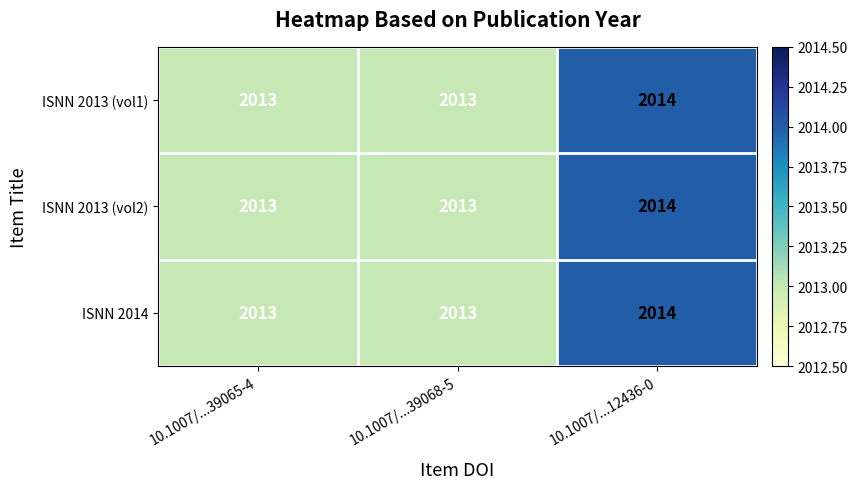

What is the total value across all series at 10.1007/...39065-4?

6039